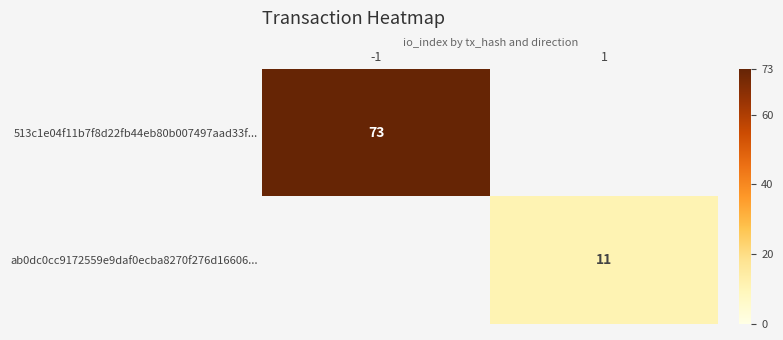

True or false: 513c1e04f11b7f8d22fb44eb80b007497aad33f... has a value of 110 at -1.

False